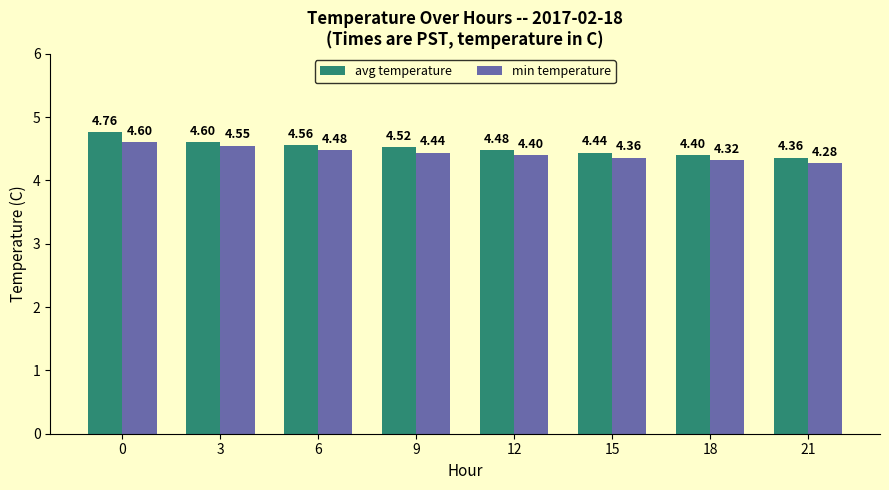

What is the smallest value displayed?

4.3